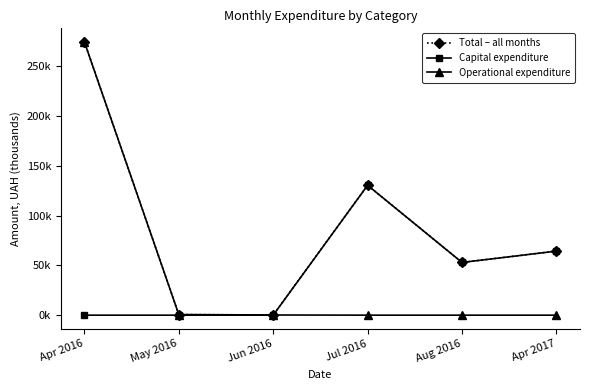

What are all the series names shown in the legend?

Total – all months, Capital expenditure, Operational expenditure